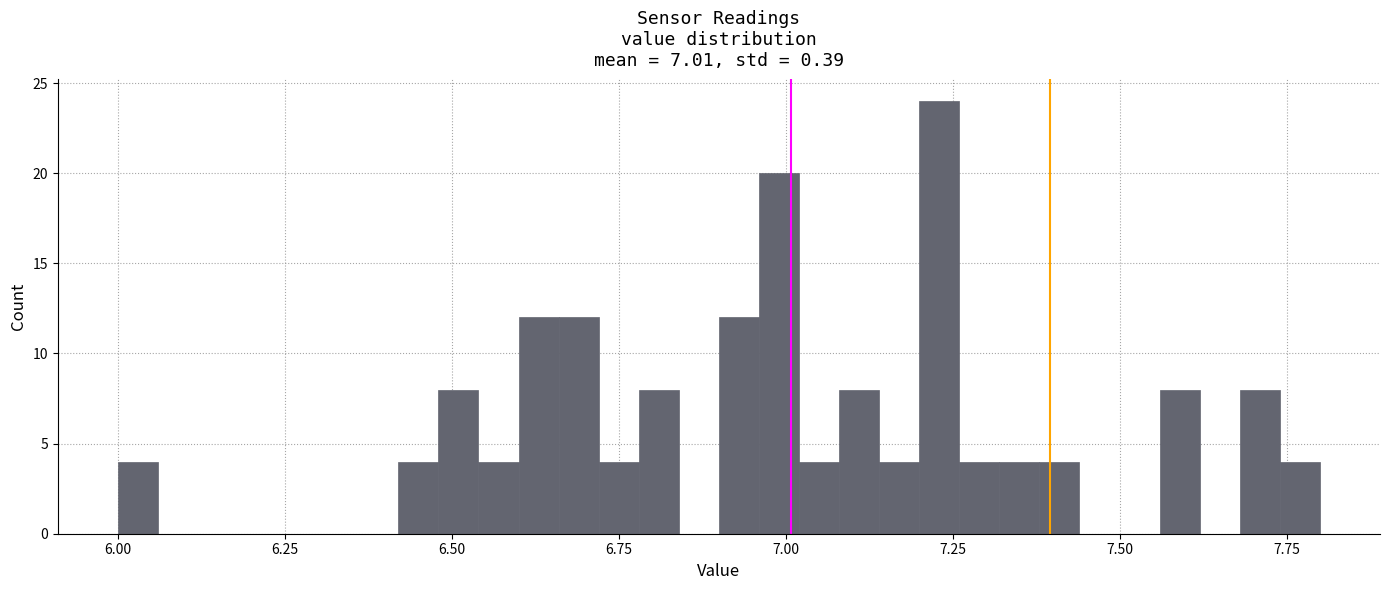

Read against the x-axis, roughly where is the centre of the tallest bar?

7.25